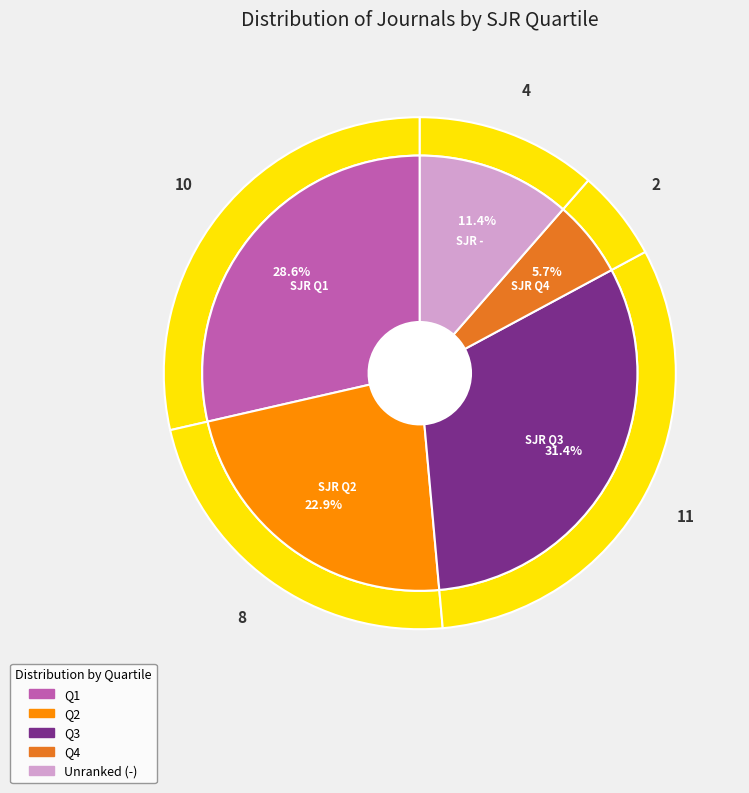

Is there any slice that represents more than half of the pie?

No